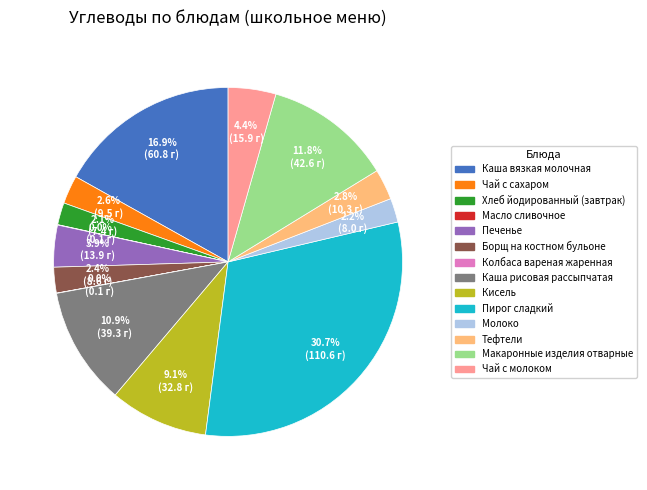

What is the ratio of the value at Борщ на костном бульоне to the value at Чай с молоком?

0.5